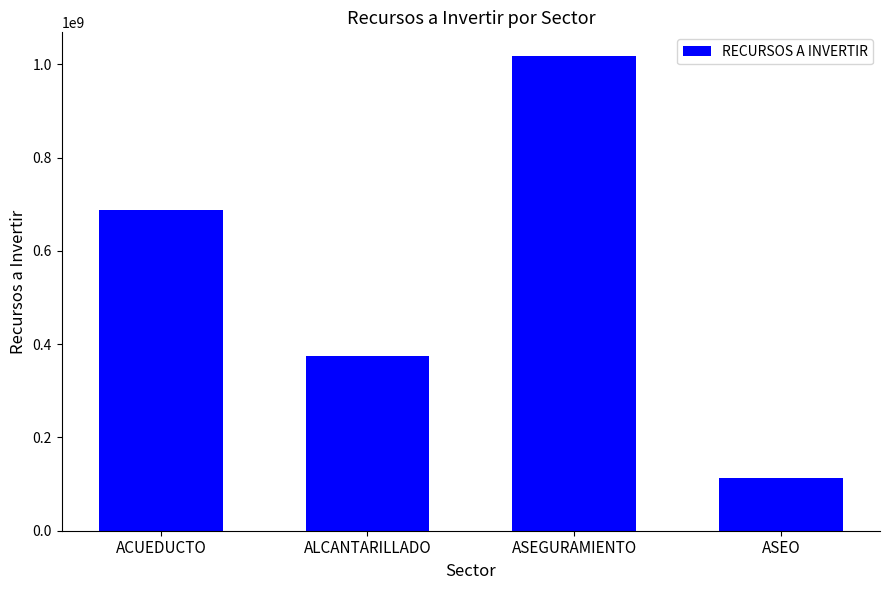

What is the ratio of the value at ASEGURAMIENTO to the value at ALCANTARILLADO?

2.7